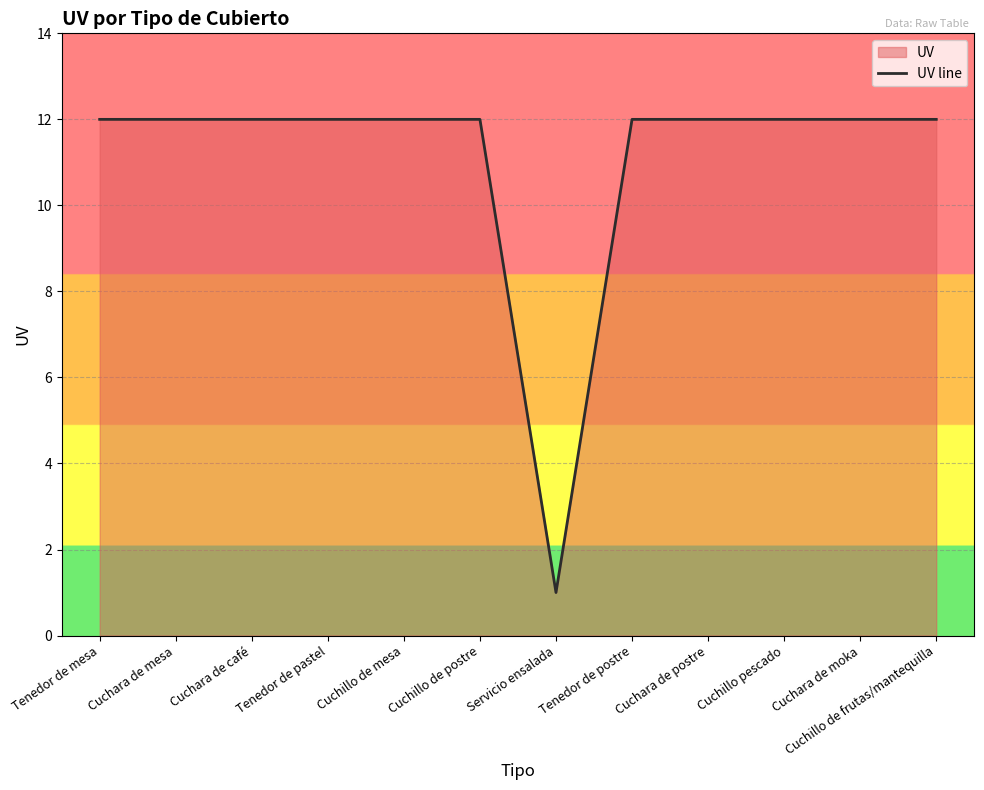

What is the difference between the maximum and minimum values?

11